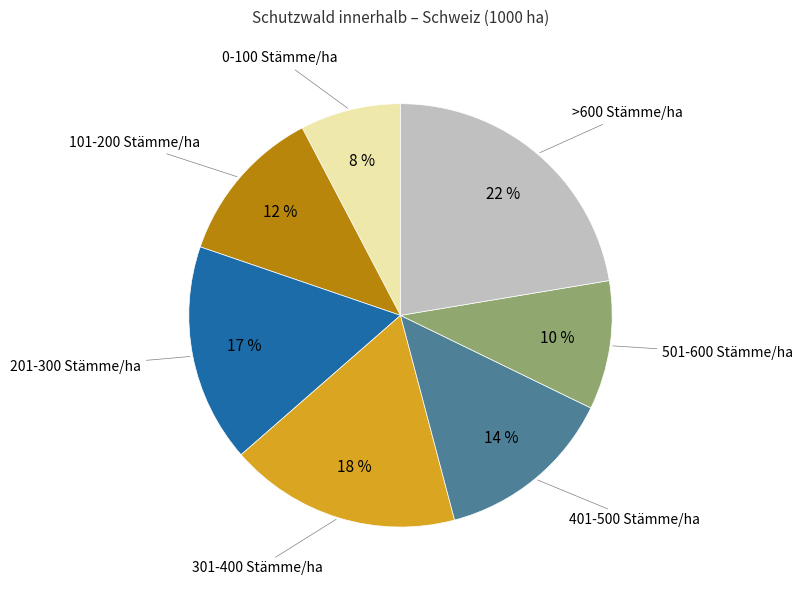

Is there a majority slice in this chart?

No